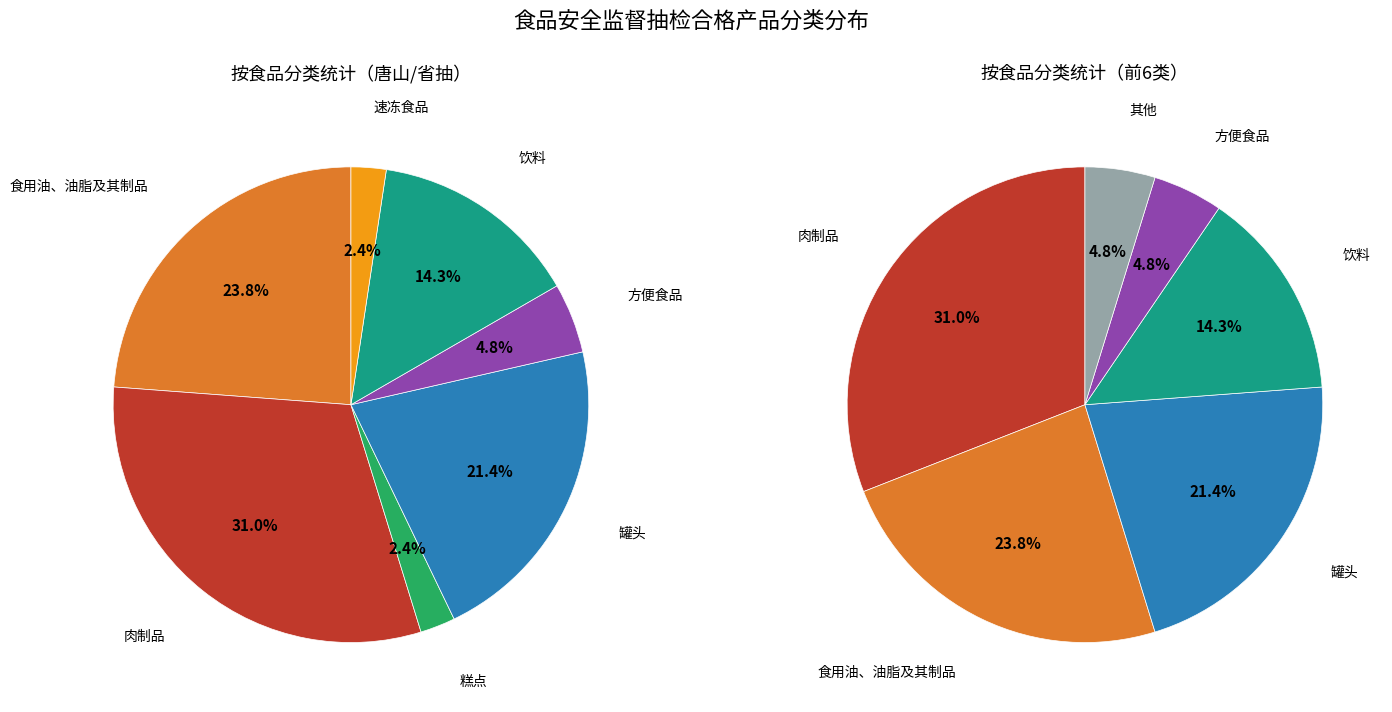

Which has a higher value, 肉制品 or 罐头?

肉制品